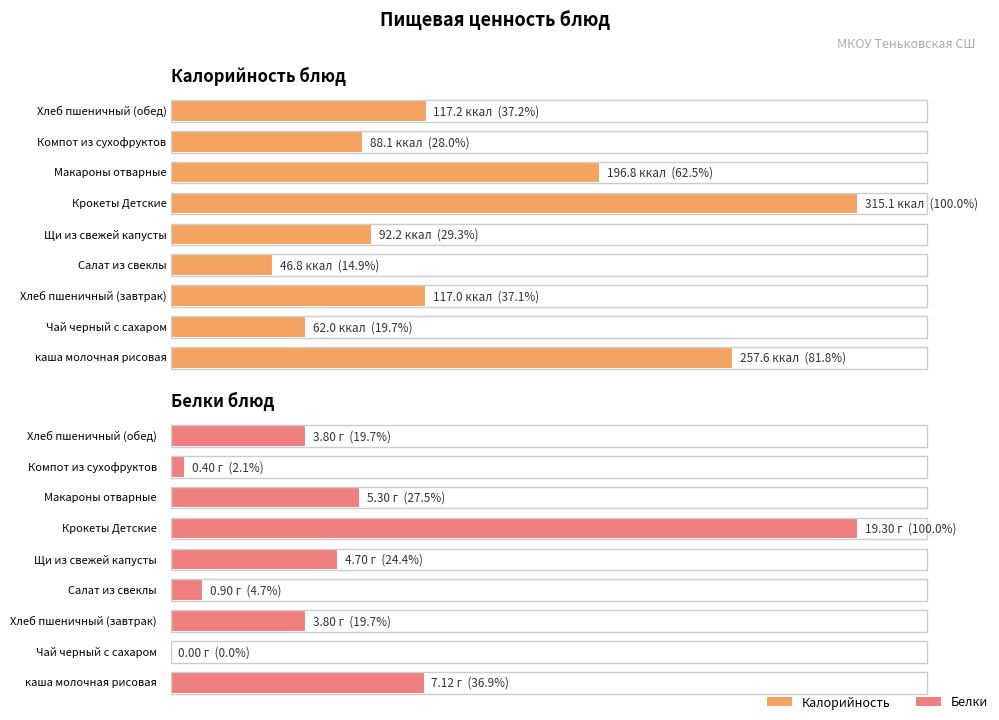

Which series changed the most between Щи из свежей капусты and Хлеб пшеничный (обед)?

Калорийность